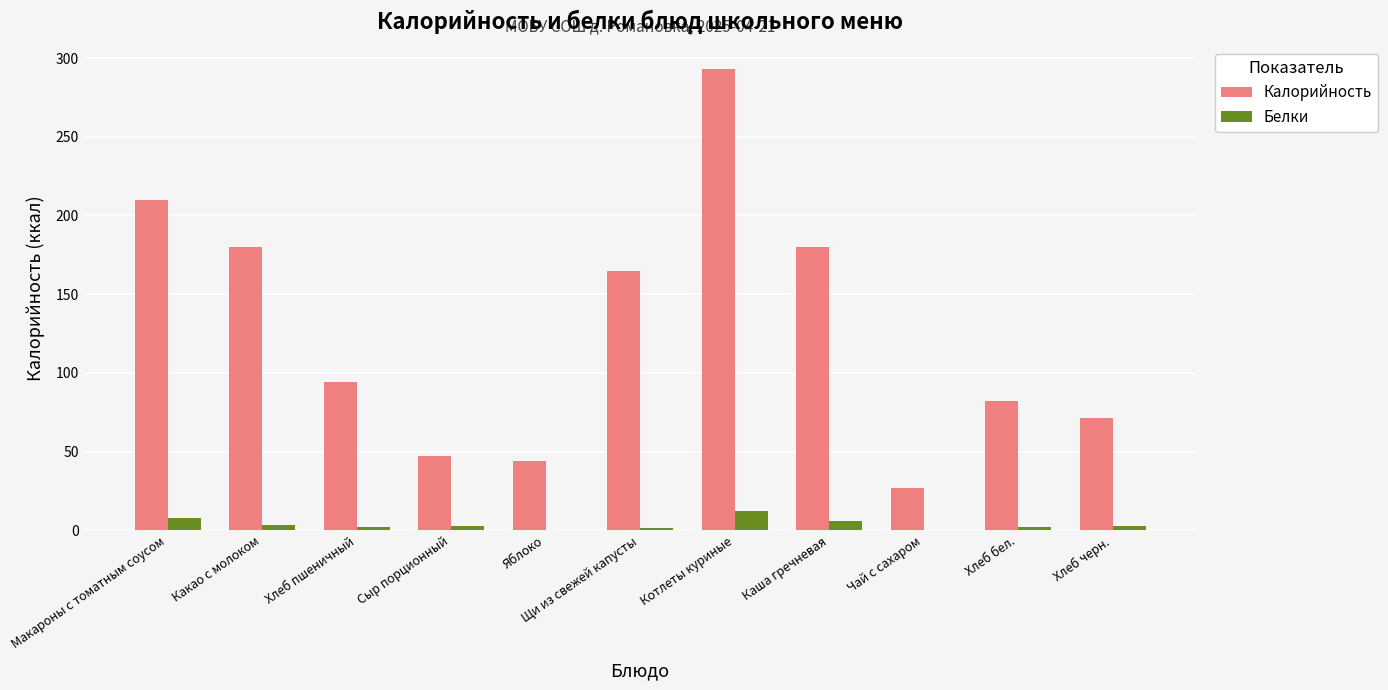

What is the maximum value shown in the chart?

293.0